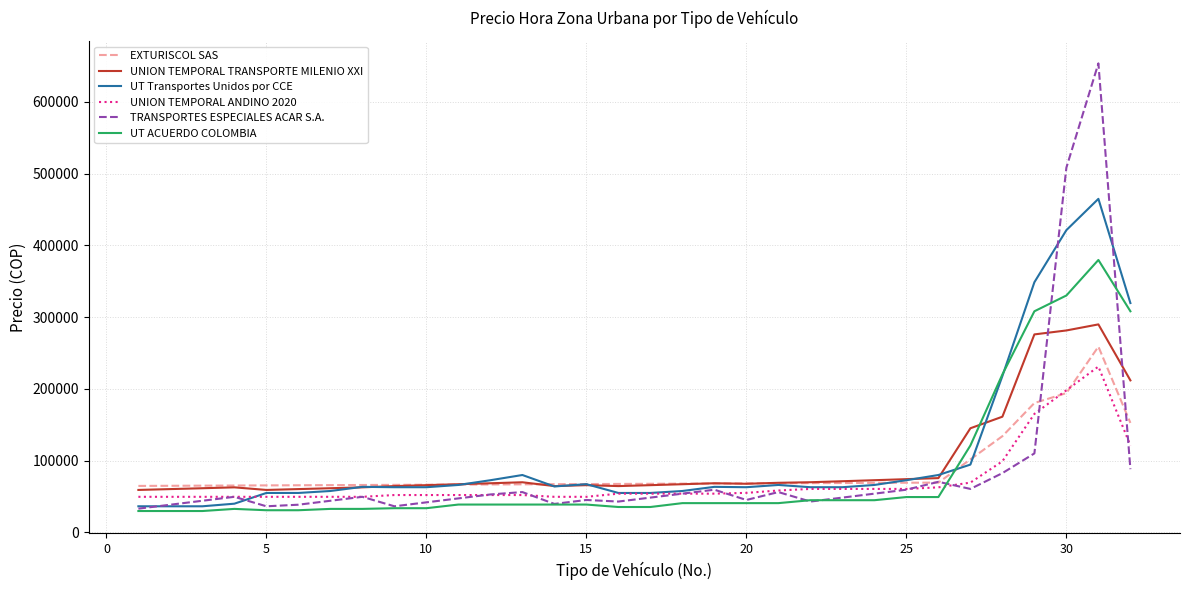

What is the maximum value for UT ACUERDO COLOMBIA?

379741.5